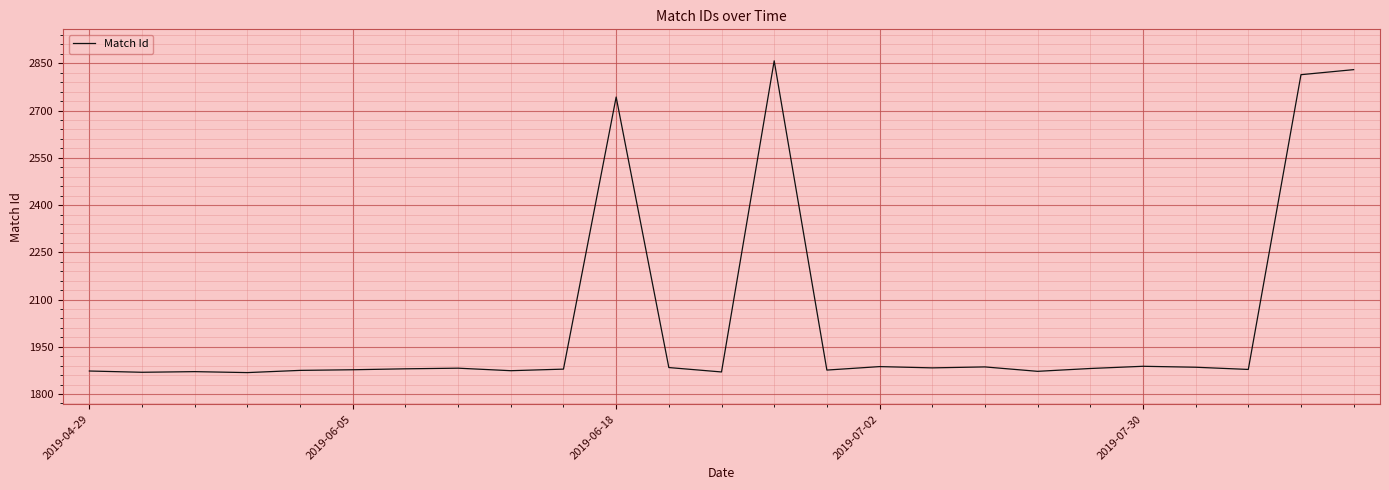

What is the difference between the maximum and minimum values?

990